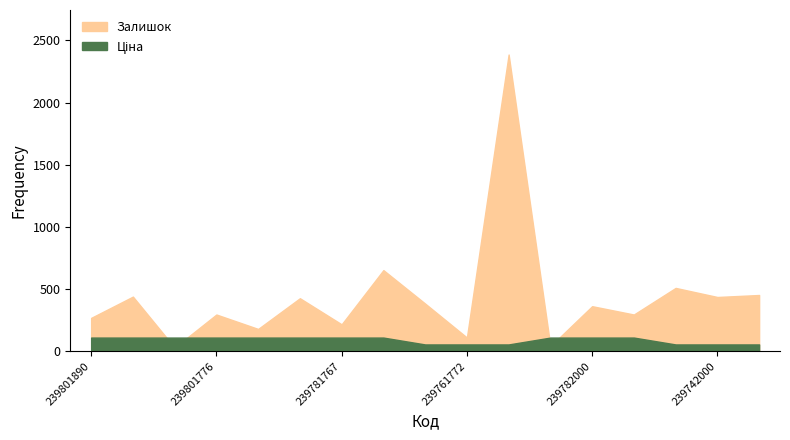

Reading left to right, what are all the values shown in this chart?

Залишок: 269.0	440.0	30.0	296.0	180.0	427.0	217.0	653.0	384.0	111.0	2387.0	41.0	363.0	296.0	510.0	437.0	453.0
Ціна: 110.5	110.5	110.5	110.5	110.5	110.5	110.5	110.5	55.3	55.3	55.3	110.5	110.5	110.5	55.3	55.3	55.3